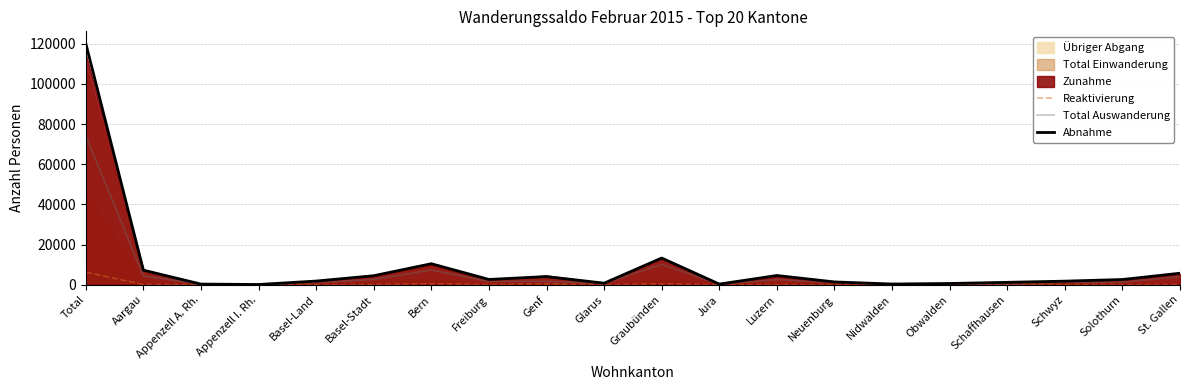

Which series changed the most between Basel-Stadt and St. Gallen?

Total Auswanderung